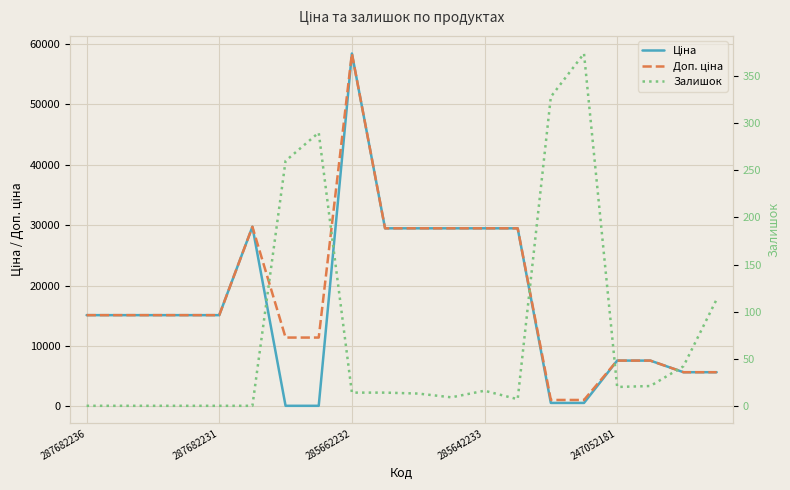

Reading right to left, what are all the values shown in this chart?

Ціна: 5673.8	5673.8	7596.5	7596.5	589.9	589.9	29491.5	29491.5	29491.5	29491.5	29491.5	58426.5	114.1	114.1	29747.2	15120.0	15120.0	15120.0	15120.0	15120.0
Доп. ціна: 5673.8	5673.8	7596.5	7596.5	1081.7	1081.7	29491.5	29491.5	29491.5	29491.5	29491.5	58426.5	11410.0	11410.0	29747.2	15120.0	15120.0	15120.0	15120.0	15120.0
Залишок: 113.0	42.0	21.0	20.0	374.0	328.0	7.0	16.0	9.0	13.0	14.0	14.0	290.0	260.0	0.0	0.0	0.0	0.0	0.0	0.0